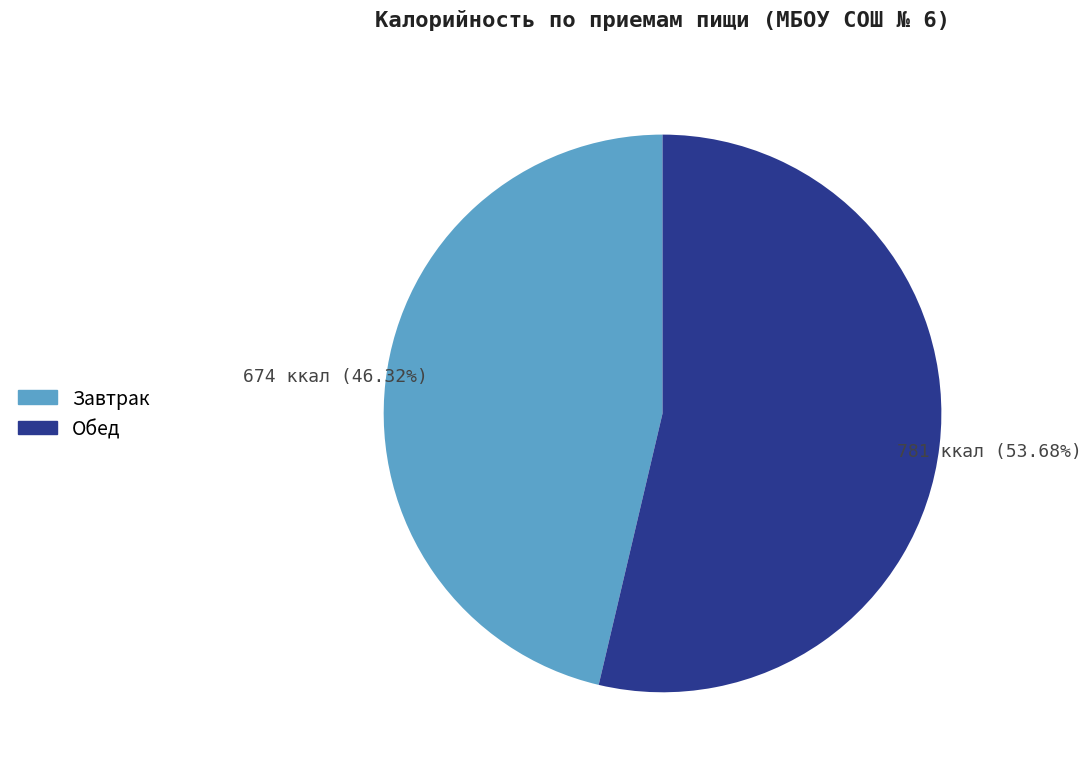

How many segments does this pie chart have?

2